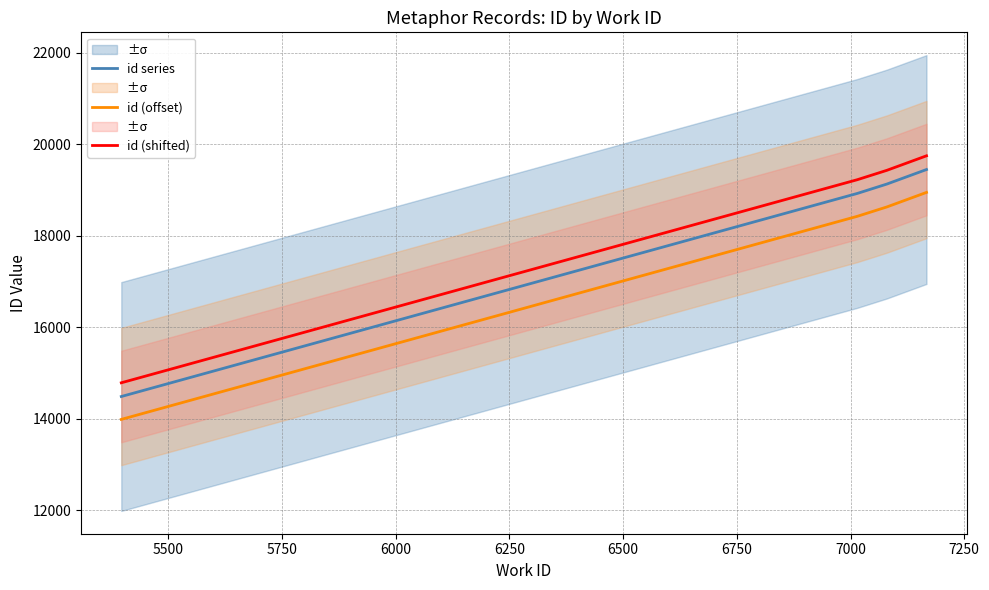

True or false: id series and id (offset) intersect in this chart.

False